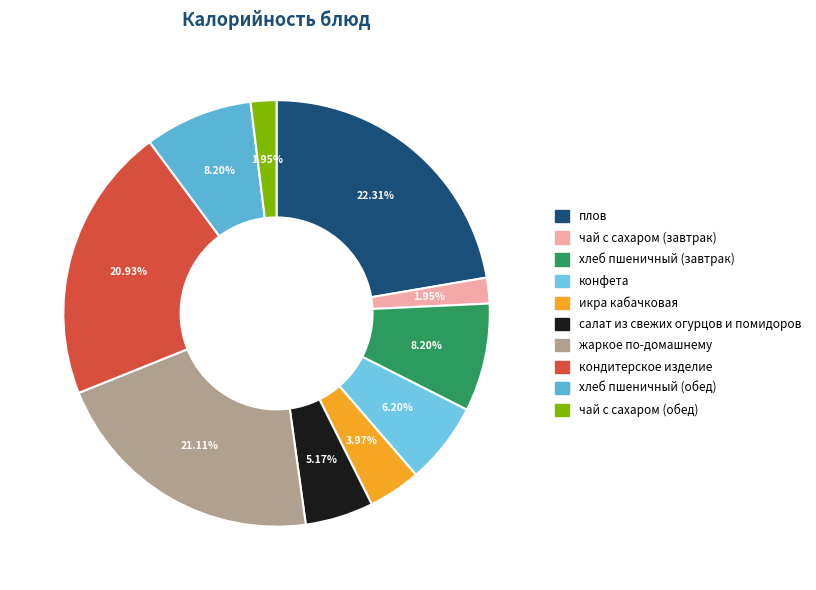

To the nearest percent, what percentage of the pie is хлеб пшеничный (завтрак)?

8%